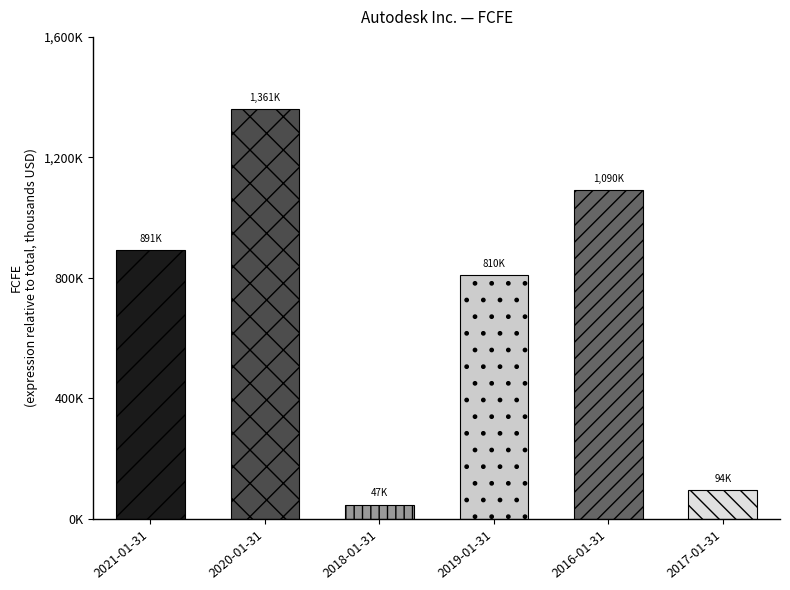

What is the ratio of the value at 2020-01-31 to the value at 2021-01-31?

1.5